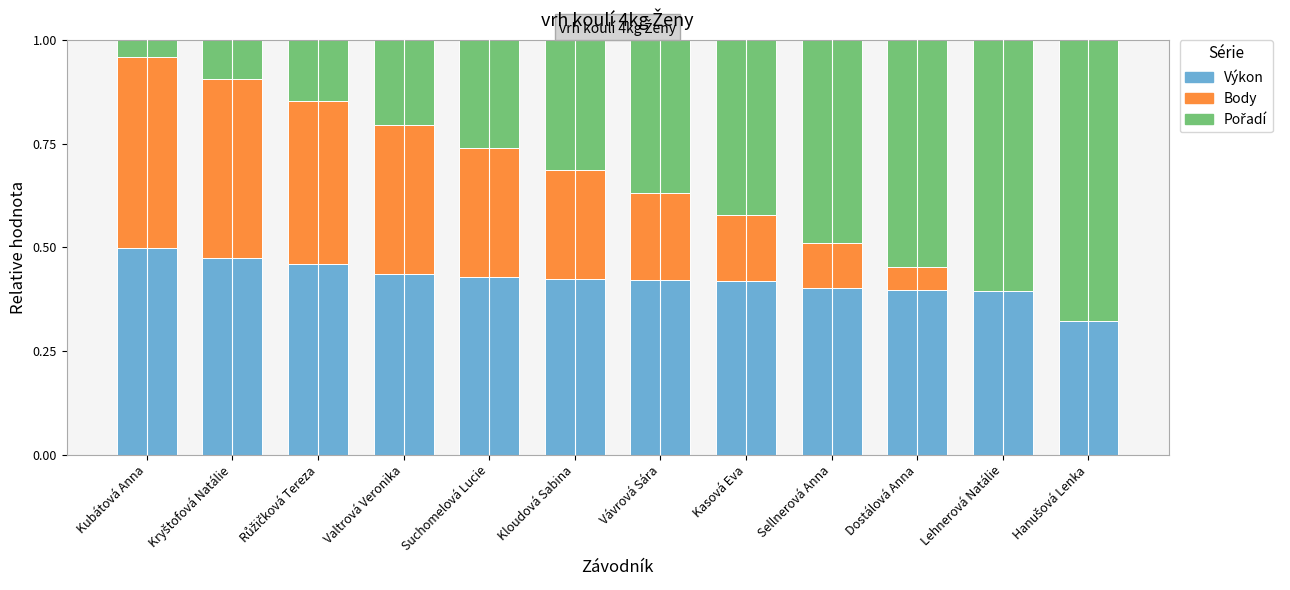

What is the total value across all series at Sellnerová Anna?

1.0